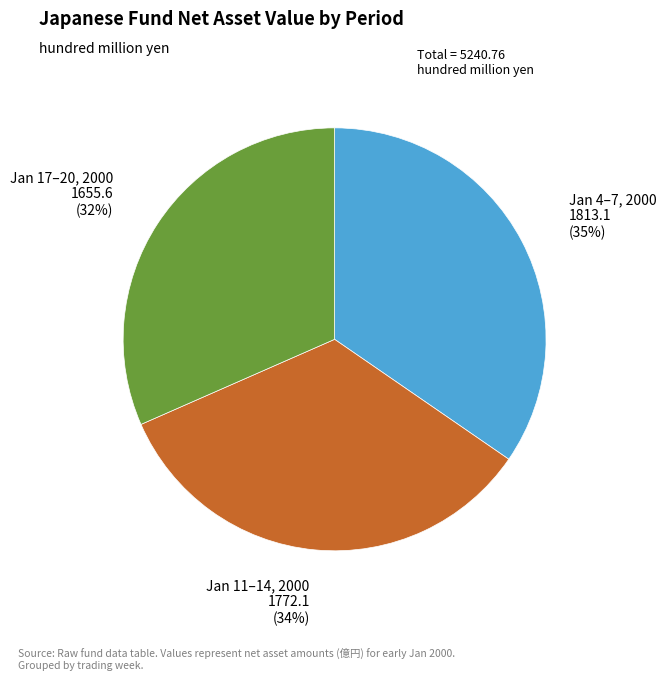

Is there a majority slice in this chart?

No